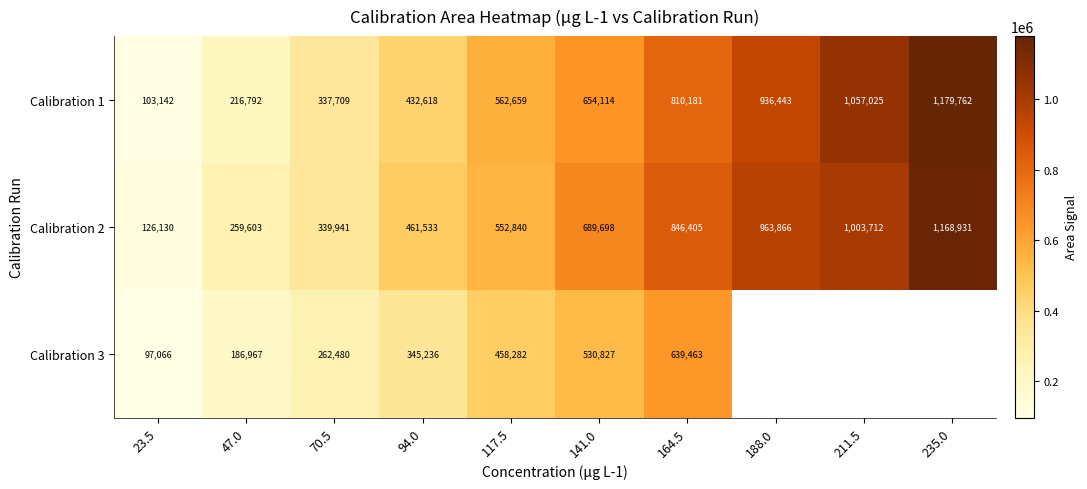

Is the value of Calibration 1 at 141.0 greater than the value of Calibration 2 at 188.0?

No